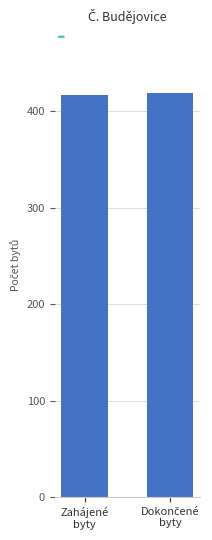

What is the value of the 1st bar from the left?

417